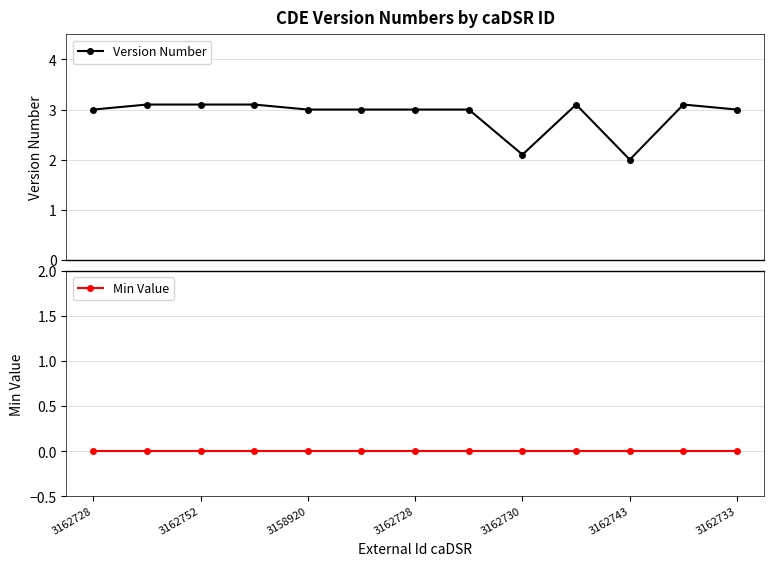

True or false: Version Number has more than 0 interior local peaks.

True